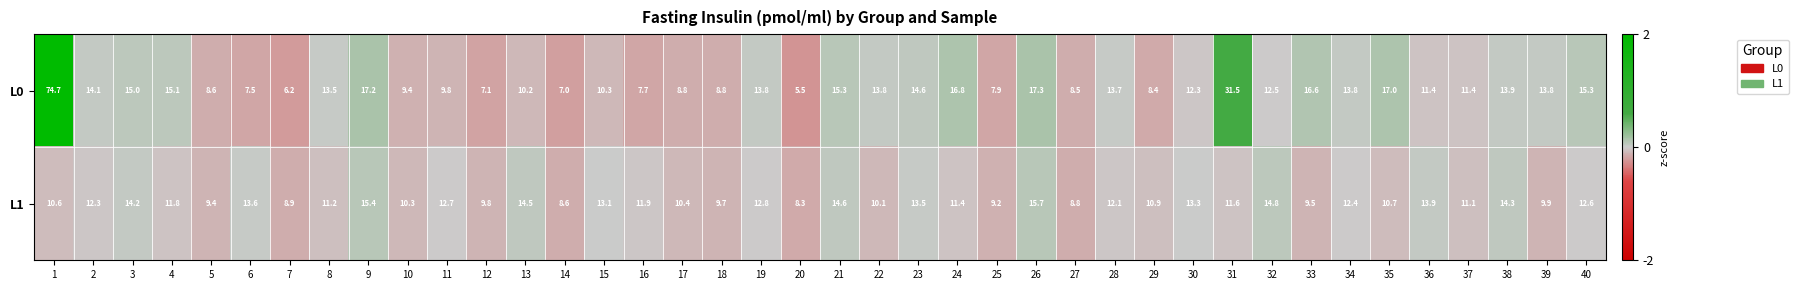

List the series in order of their peak value, lowest first.

L1, L0